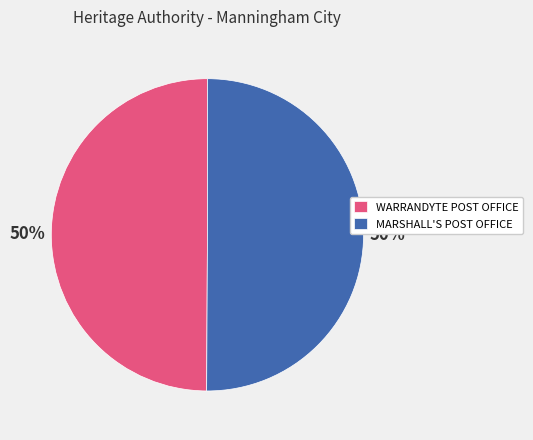

Approximately how many times larger is the value at WARRANDYTE POST OFFICE compared to MARSHALL'S POST OFFICE?

1.0